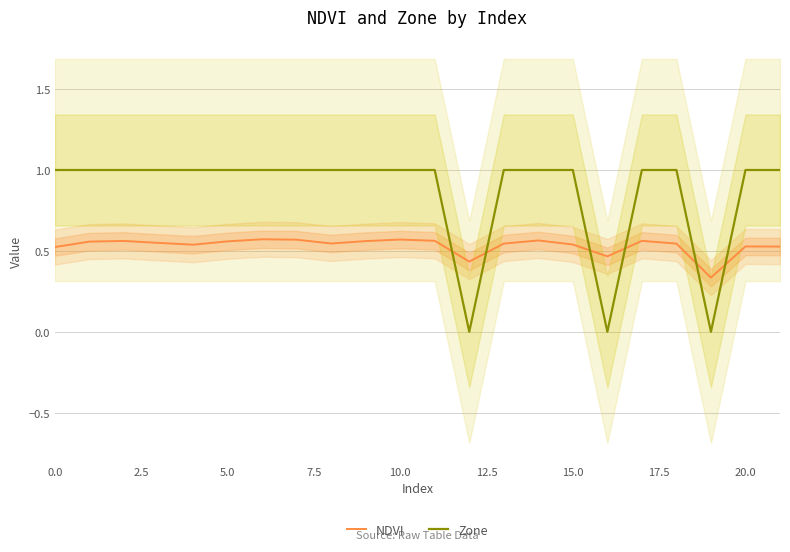

At 13, list the series in order from smallest to largest.

NDVI, Zone